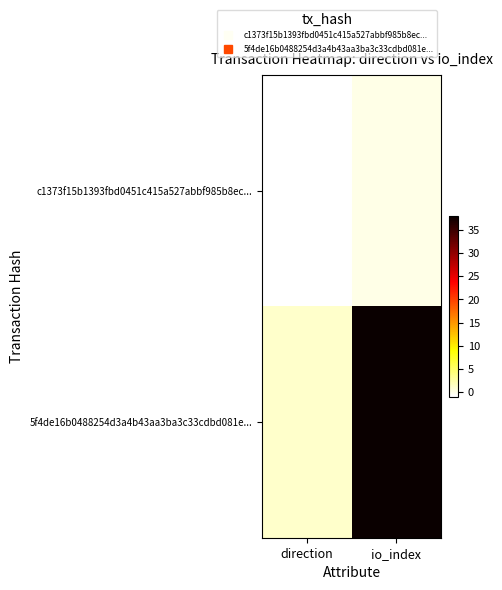

At direction, list the series in order from largest to smallest.

5f4de16b0488254d3a4b43aa3ba3c33cdbd081e..., c1373f15b1393fbd0451c415a527abbf985b8ec...